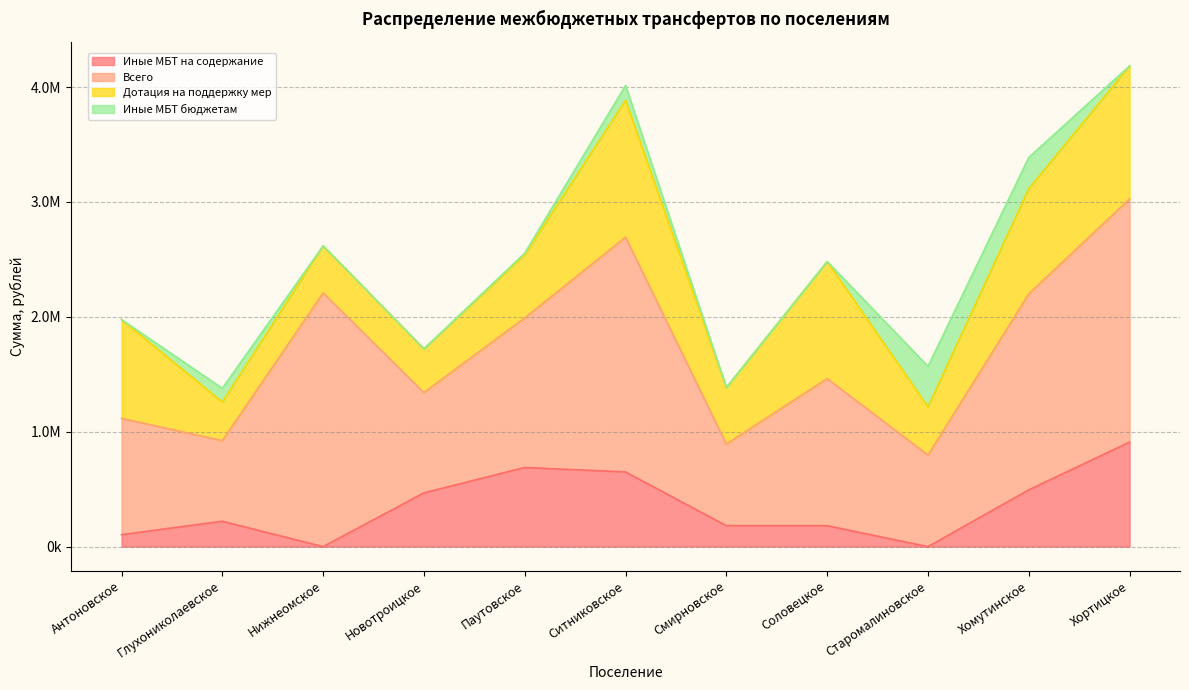

Which series has the largest range (max minus min)?

Всего